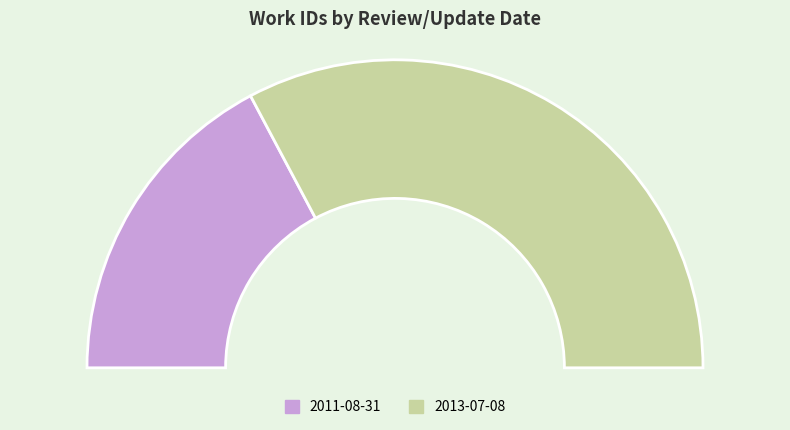

To the nearest percent, what percentage of the pie is 2011-08-31?

34%